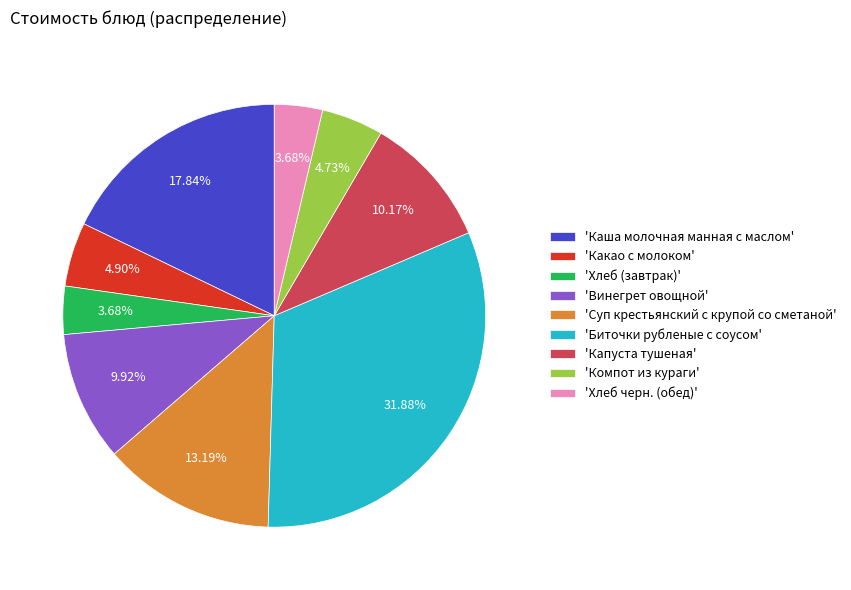

Which slice is the largest?

'Биточки рубленые с соусом'